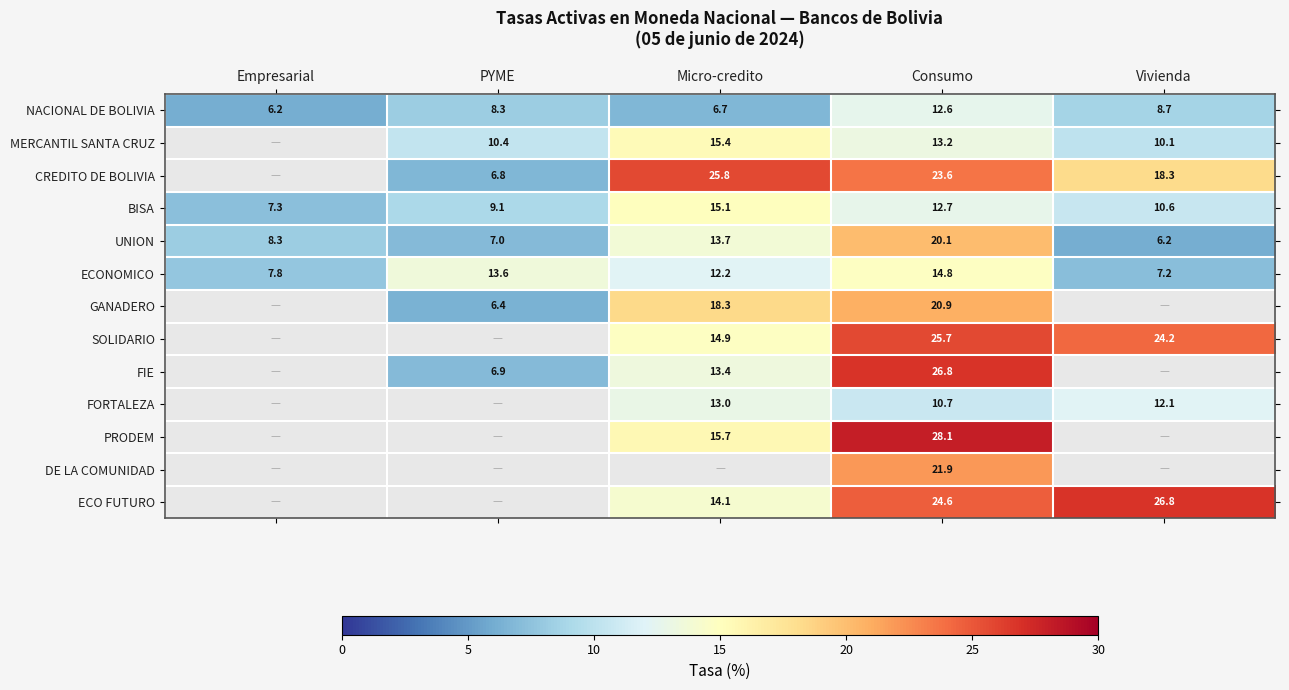

List the labels in order of ECONOMICO value, largest first.

Consumo, PYME, Micro-credito, Empresarial, Vivienda